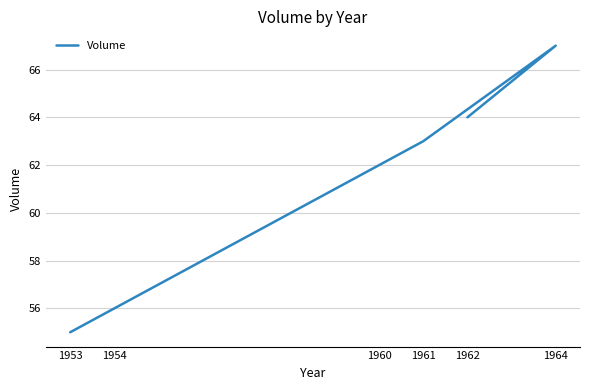

True or false: the data shows 14 at 1954.

False